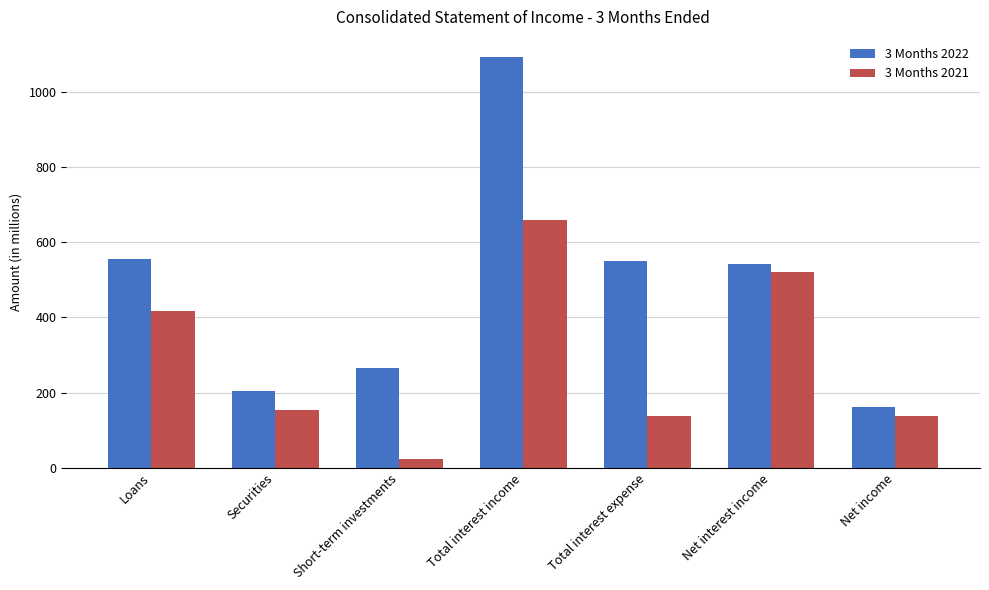

How many groups of bars are there?

7